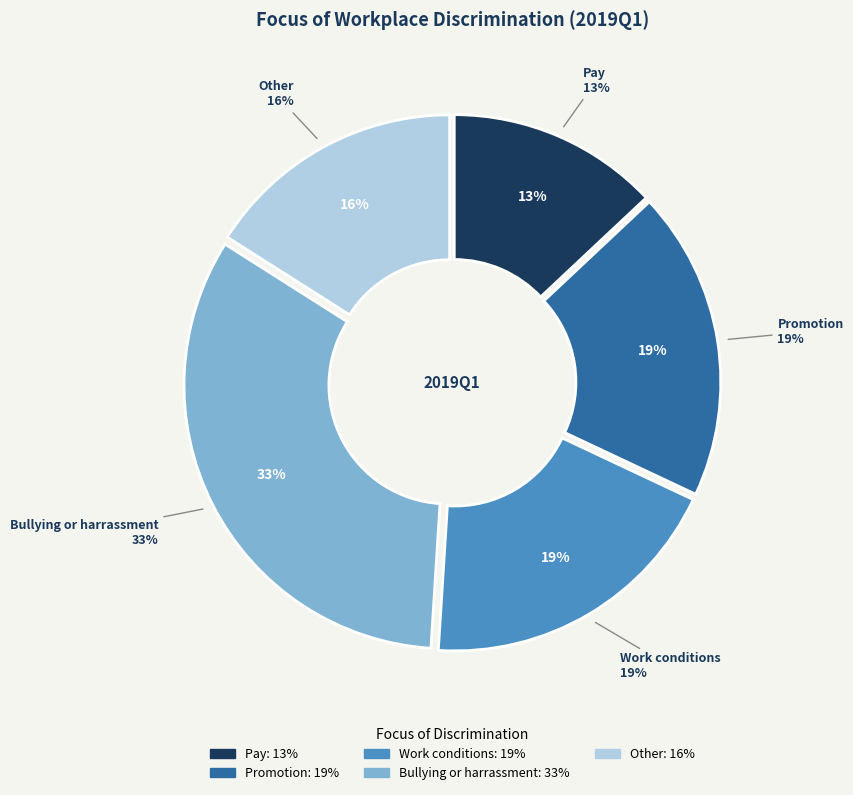

Which category has the biggest portion of the pie?

Bullying or harrassment